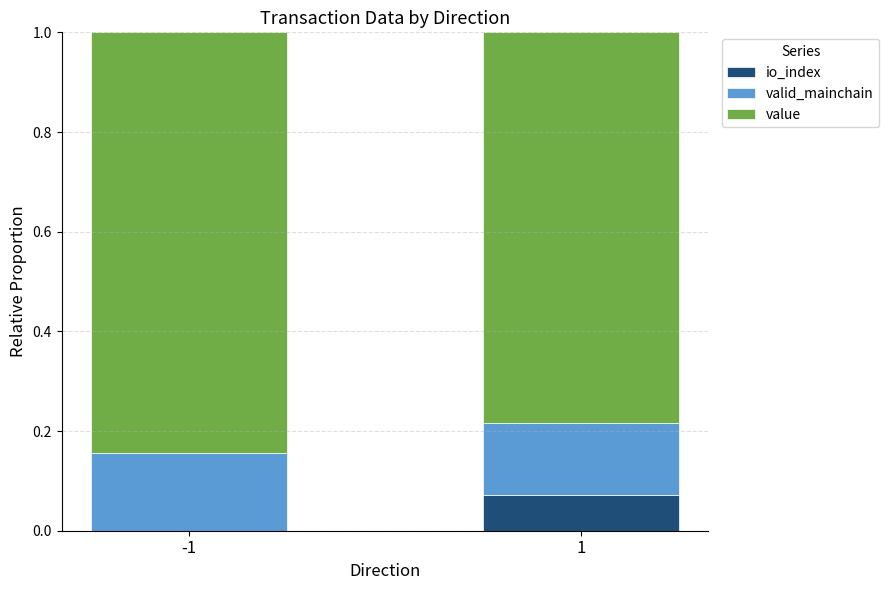

What is the total value across all series at -1?

1.0